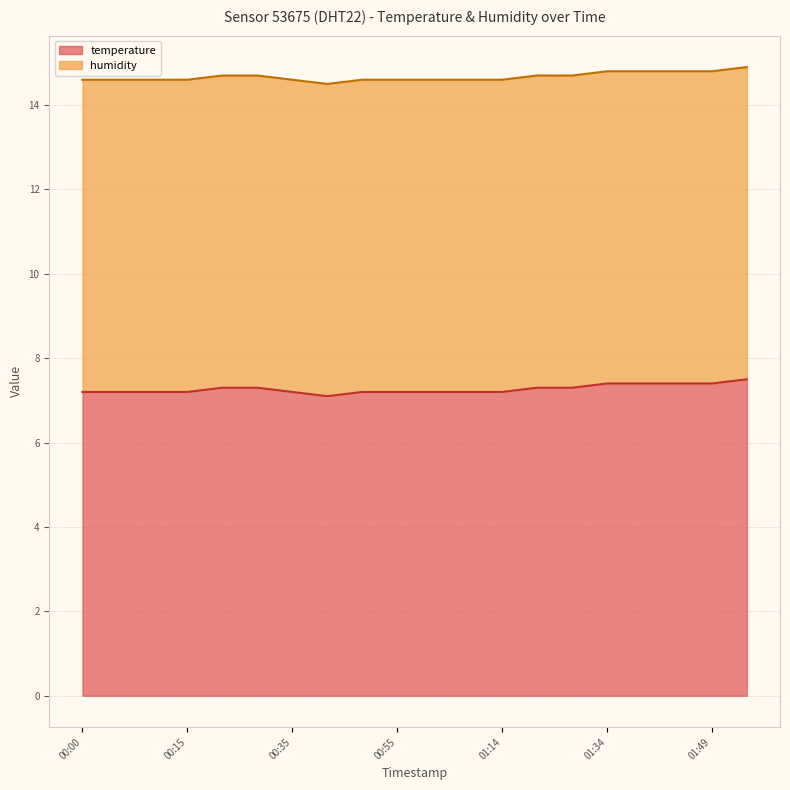

Which category has the lowest value across all series?

00:40